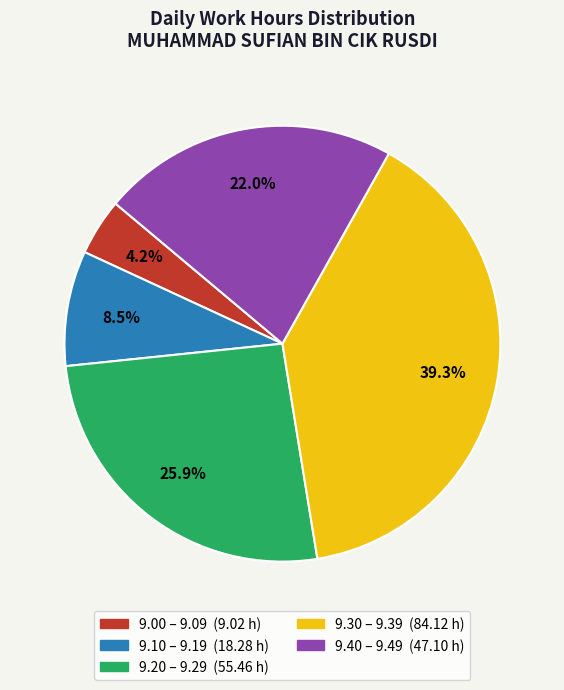

Is there any slice that represents more than half of the pie?

No